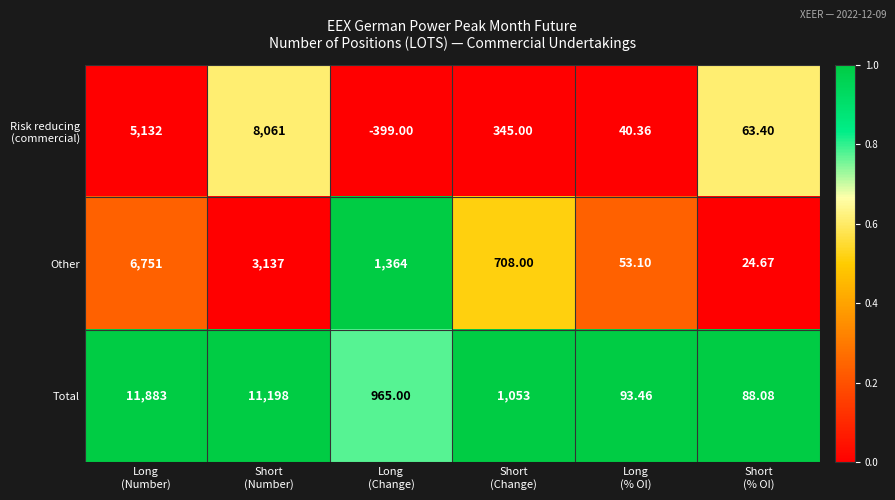

What is the total value across all series at Short
(% OI)?

176.2